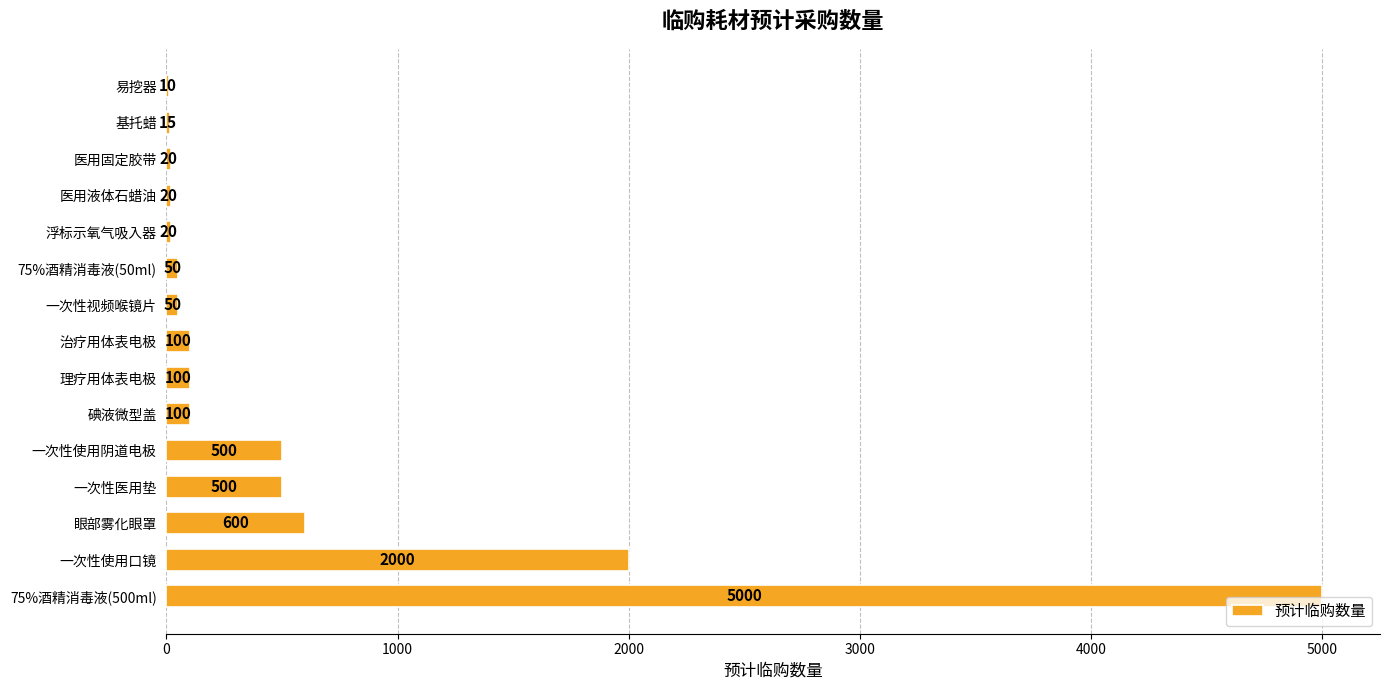

What is the sum of all values?

9085